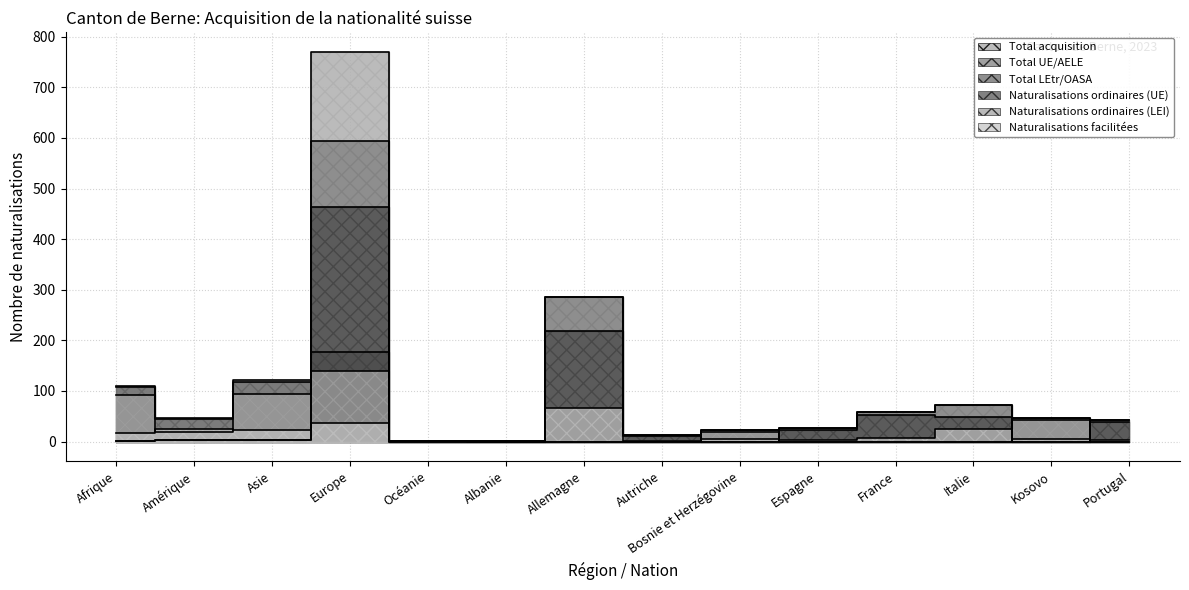

True or false: Naturalisations ordinaires (LEI) has a value of 92 at Afrique.

True